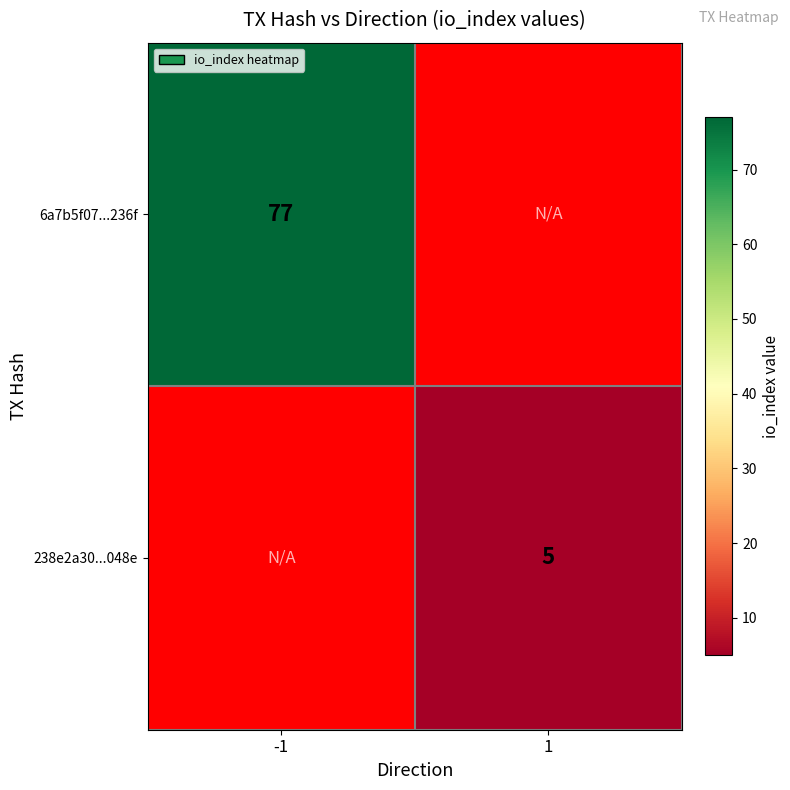

True or false: 6a7b5f07...236f has a value of 77 at -1.

True